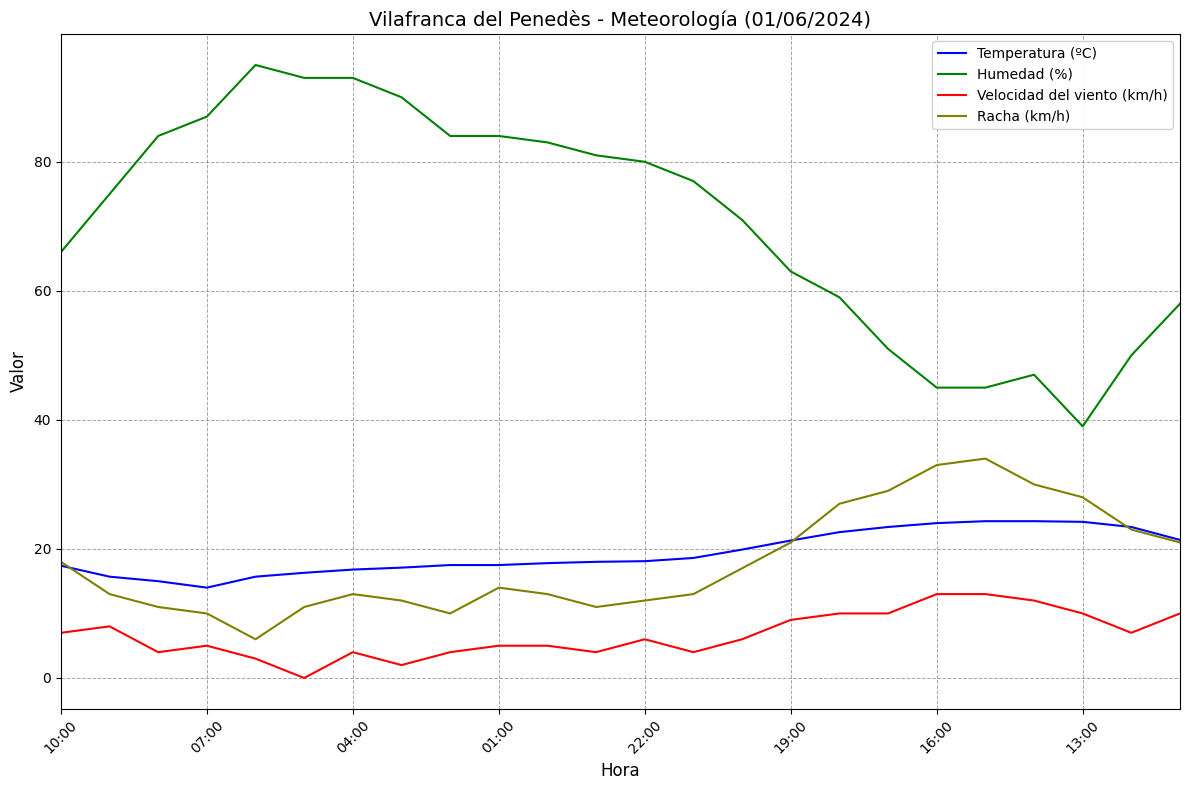

What is the sum of all Humedad (%) values?

1700.0